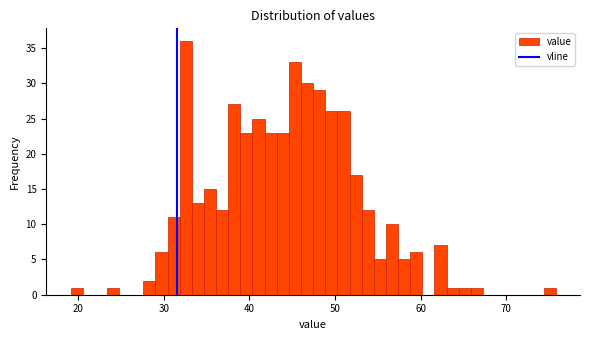

Read against the x-axis, roughly where is the centre of the tallest bar?

33